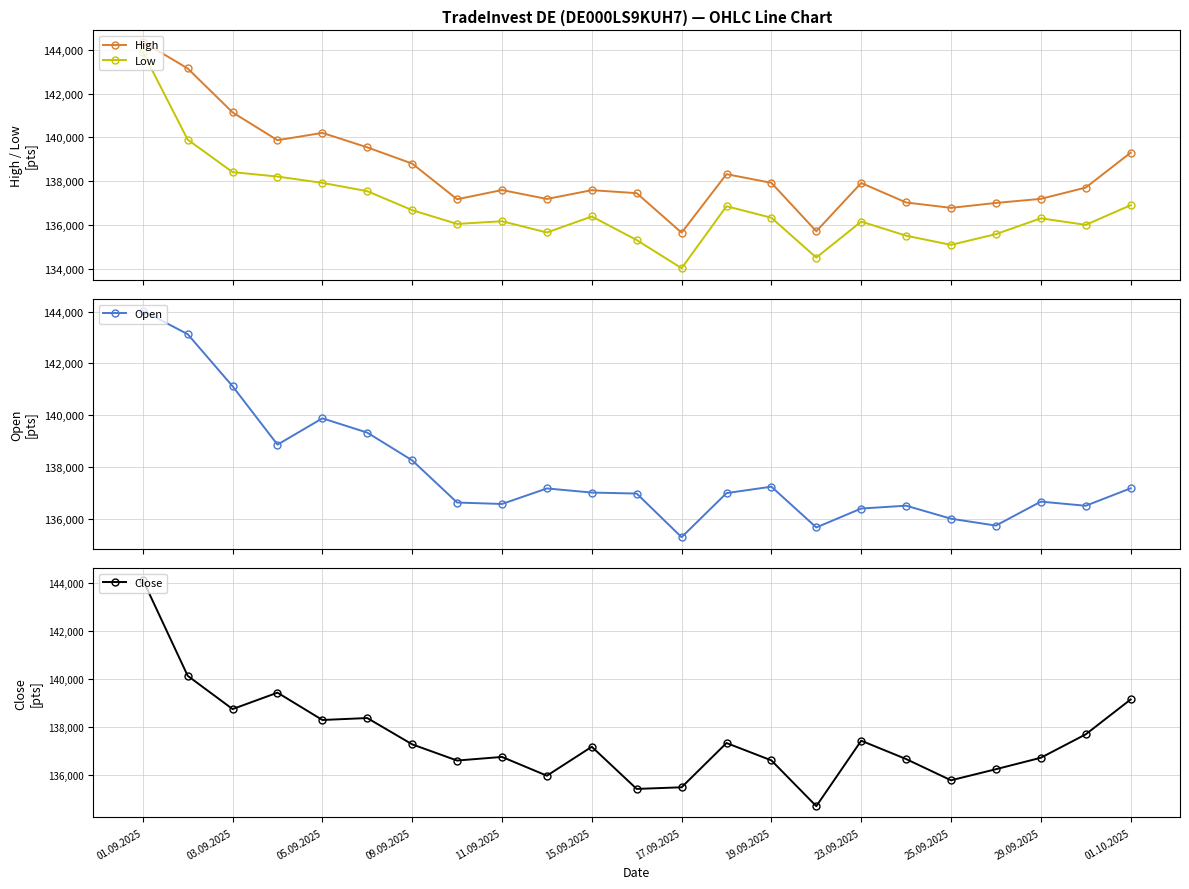

What is the lowest value of the Close series?

134698